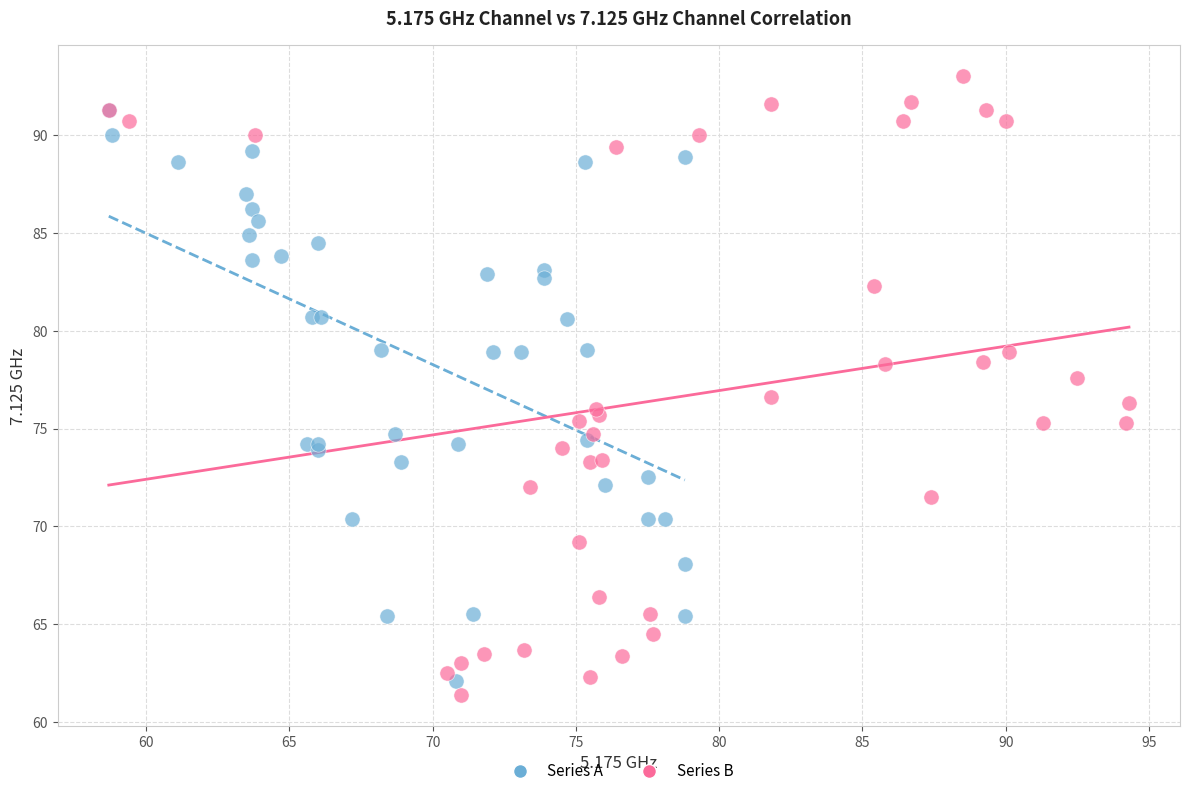

Which series has the largest Y range (max minus min)?

Series B